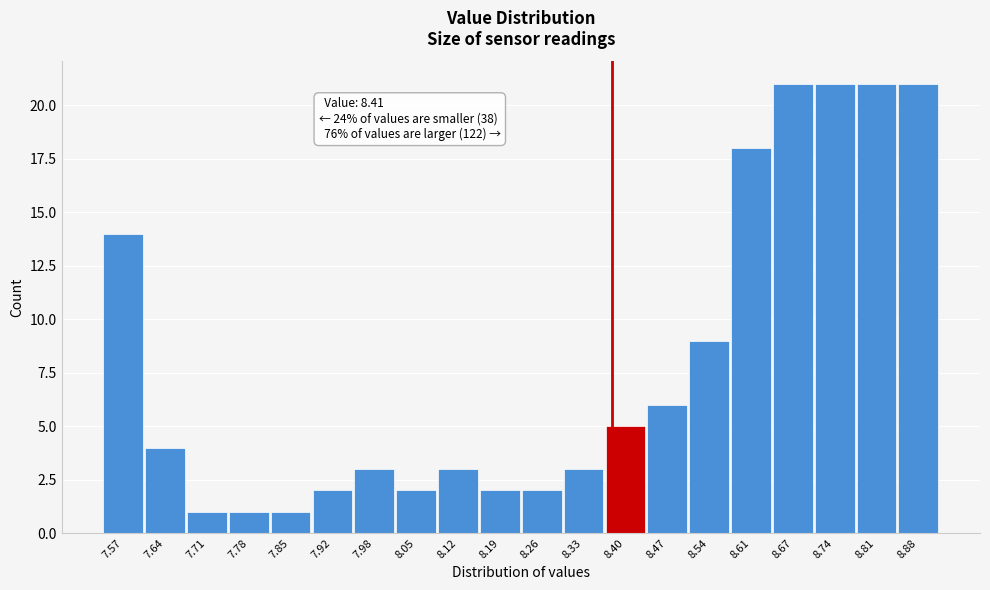

Reading right to left, what are all the values shown in this chart?

21	21	21	21	18	9	6	5	3	2	2	3	2	3	2	1	1	1	4	14